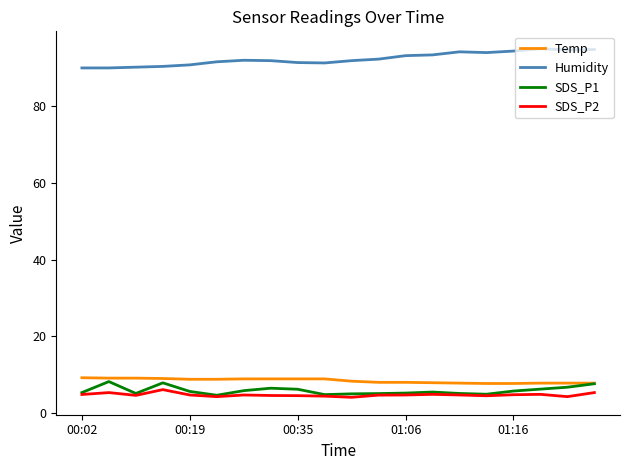

What is the difference between the maximum and second lowest values in the SDS_P1 series?

3.4